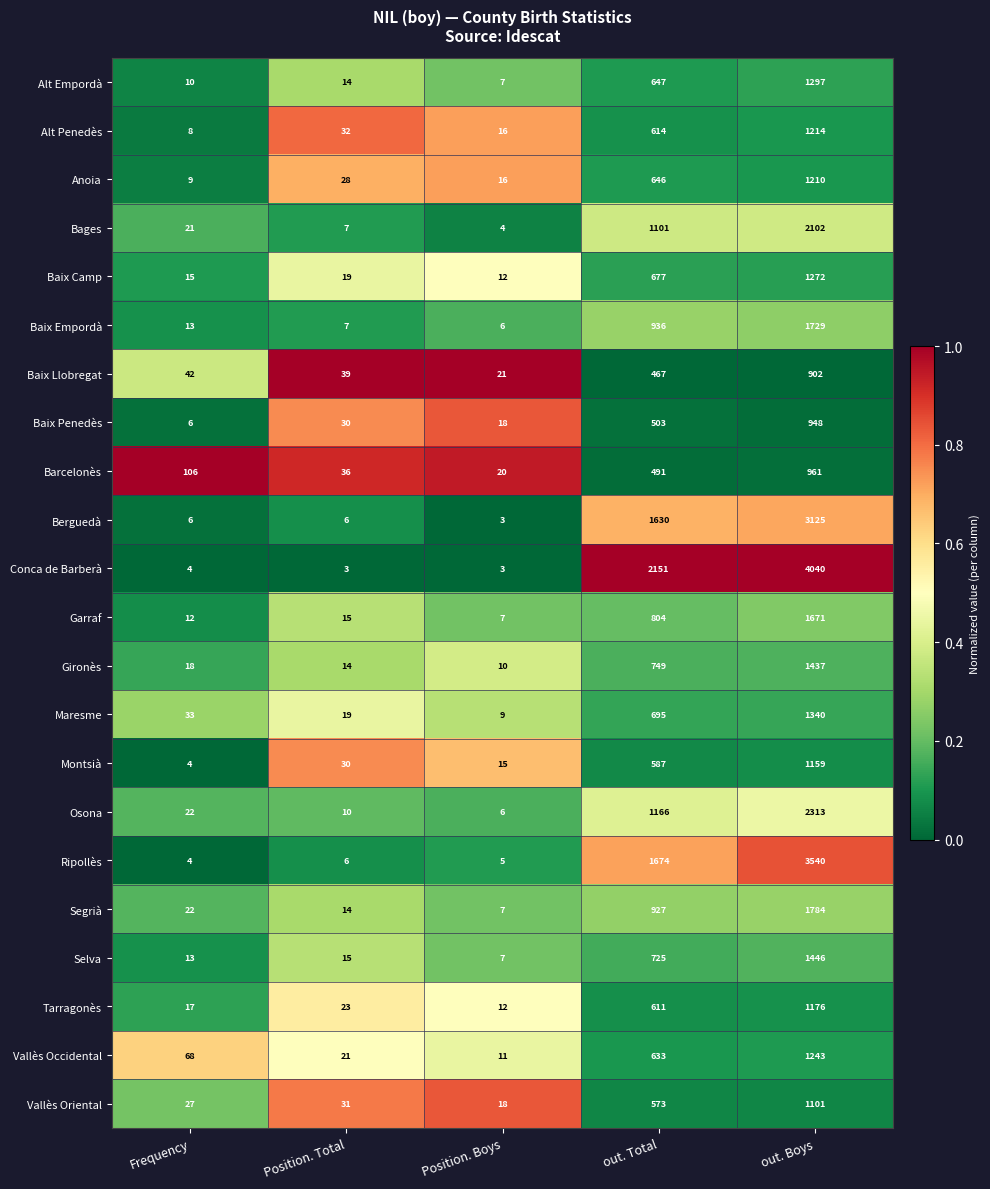

Rank the series by their maximum value, from lowest to highest.

Baix Llobregat, Baix Penedès, Barcelonès, Vallès Oriental, Montsià, Tarragonès, Anoia, Alt Penedès, Vallès Occidental, Baix Camp, Alt Empordà, Maresme, Gironès, Selva, Garraf, Baix Empordà, Segrià, Bages, Osona, Berguedà, Ripollès, Conca de Barberà